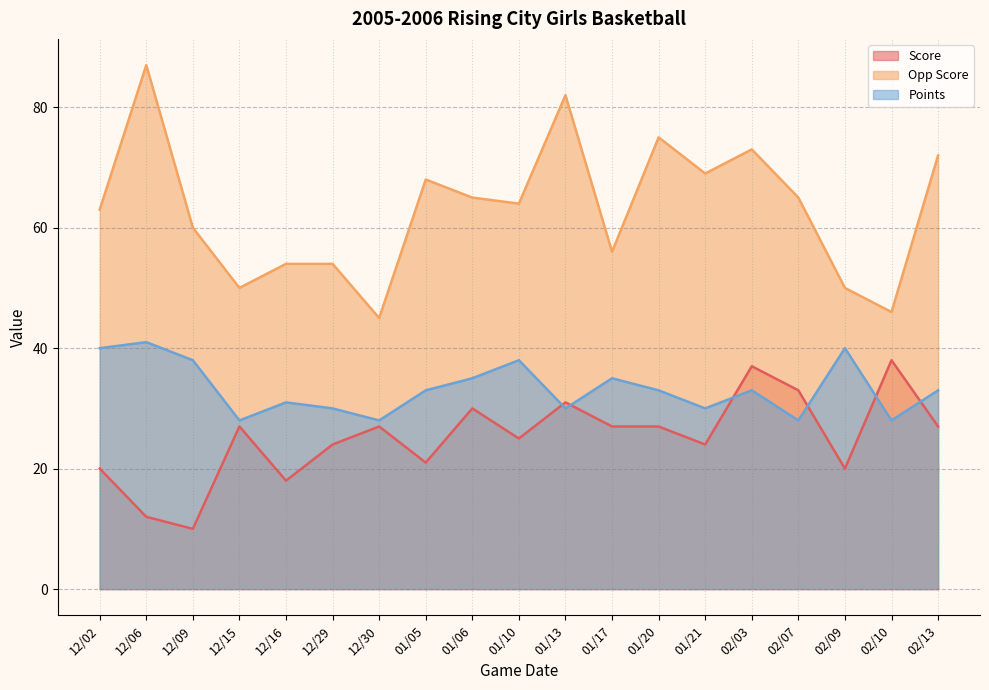

True or false: Score and Opp Score intersect in this chart.

False